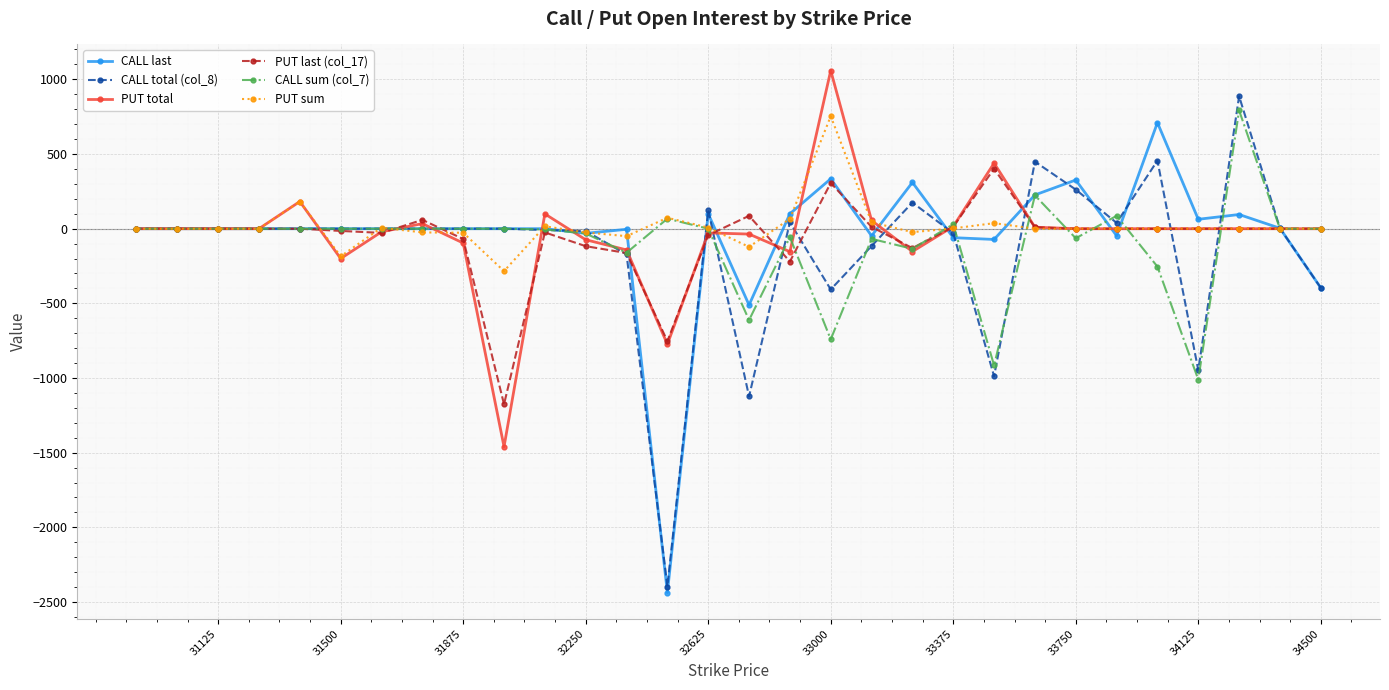

Which category has the highest value across all series?

33000